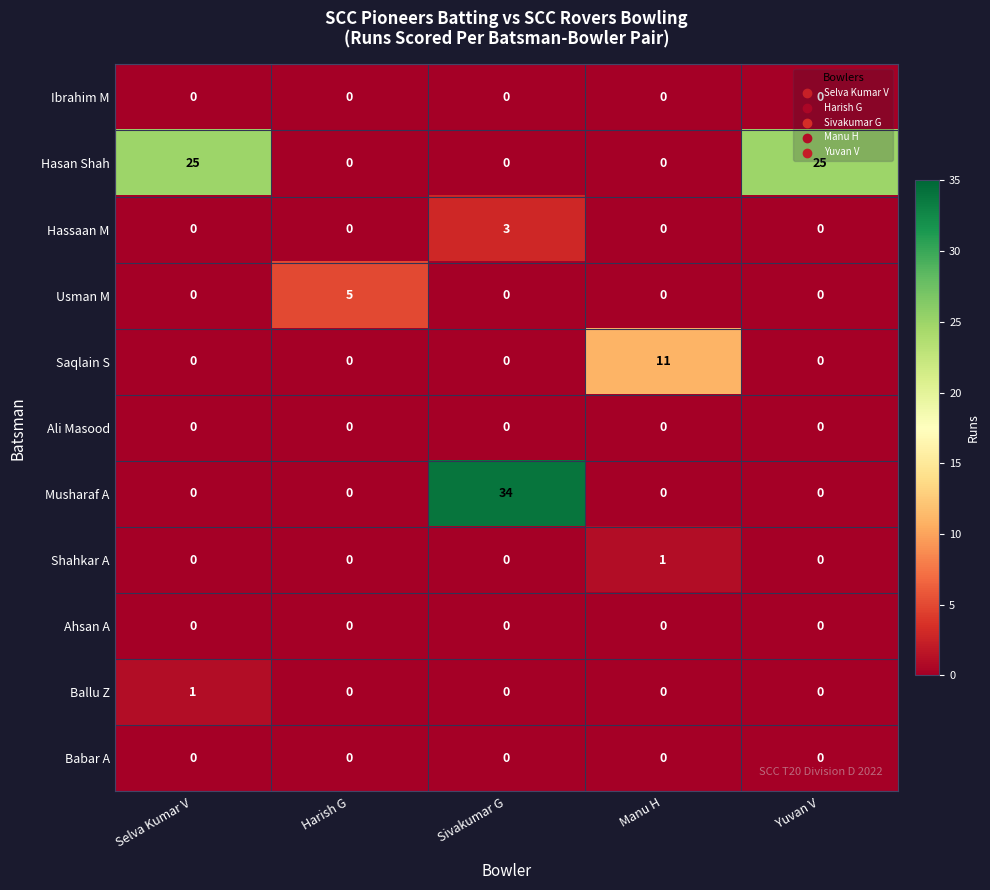

Is it true that Ali Masood equals 0 at Sivakumar G?

True